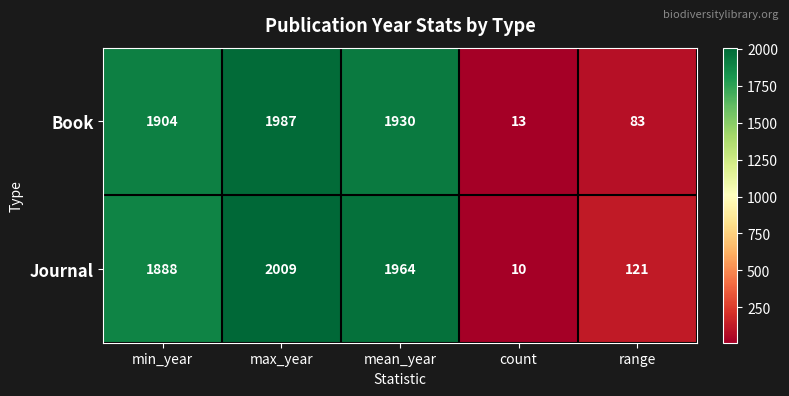

At which category does the chart reach its minimum across all series?

count